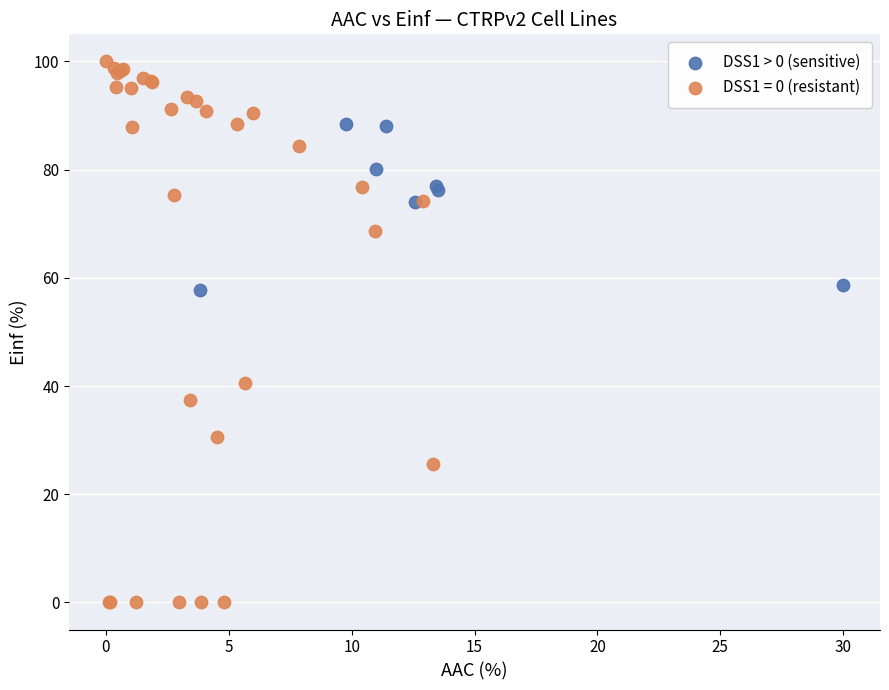

Which series has the widest spread of Y values?

DSS1 = 0 (resistant)